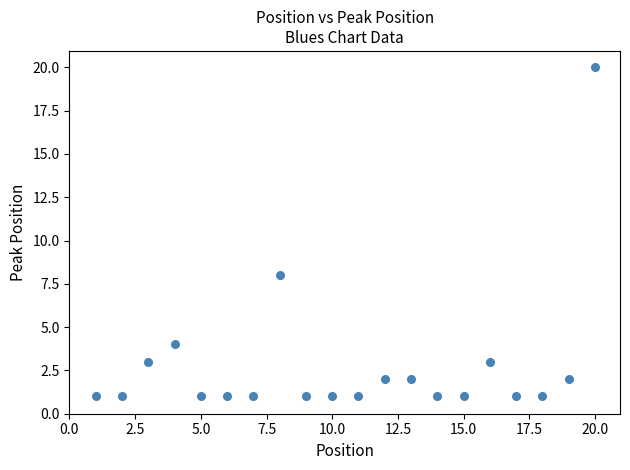

What Y value in the scatter plot is closest to 10?

8